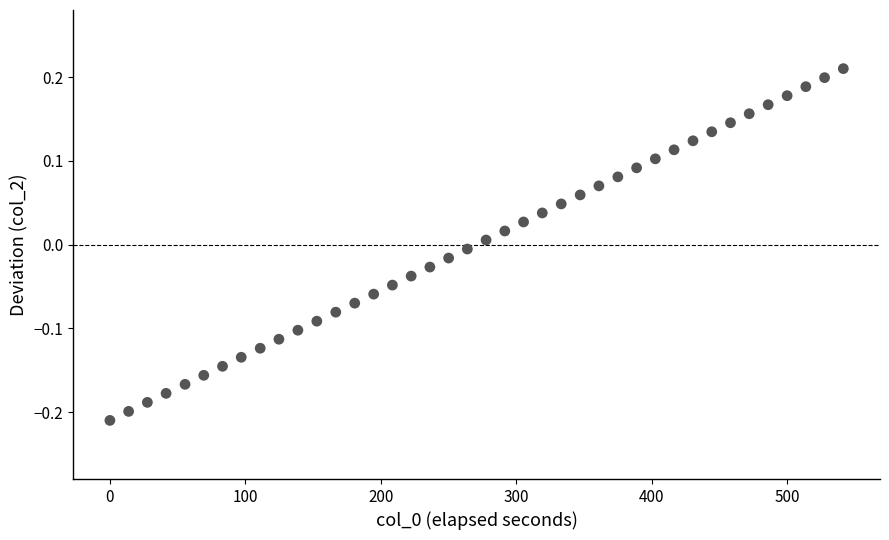

What is the range of X values (max minus min)?

541.3